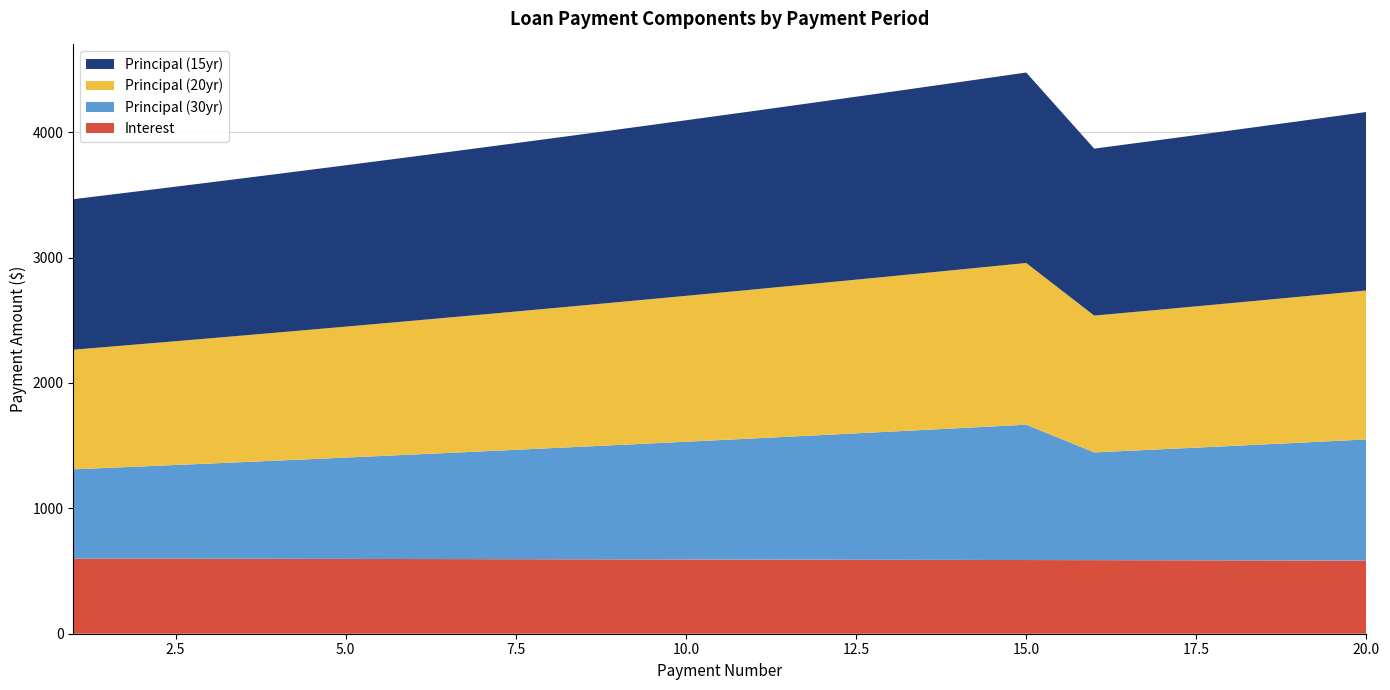

Reading left to right, what are all the values shown in this chart?

Principal (15yr): 1200.2	1221.5	1243.0	1264.8	1286.8	1309.0	1331.4	1354.1	1377.0	1400.1	1423.4	1447.0	1470.8	1494.7	1518.9	1331.4	1354.1	1377.0	1400.1	1423.4
Principal (20yr): 953.8	975.9	998.3	1021.0	1043.9	1067.2	1090.8	1114.6	1138.8	1163.2	1187.9	1212.9	1238.2	1263.8	1289.6	1090.8	1114.6	1138.8	1163.2	1187.9
Principal (30yr): 711.2	734.8	758.9	783.4	808.3	833.6	859.3	885.5	912.0	939.0	966.3	994.0	1022.0	1050.4	1079.2	859.3	885.5	912.0	939.0	966.3
Interest: 600.0	599.1	598.3	597.4	596.5	595.6	594.8	593.9	593.0	592.1	591.2	590.3	589.4	588.5	587.6	586.7	585.8	584.9	584.0	583.1